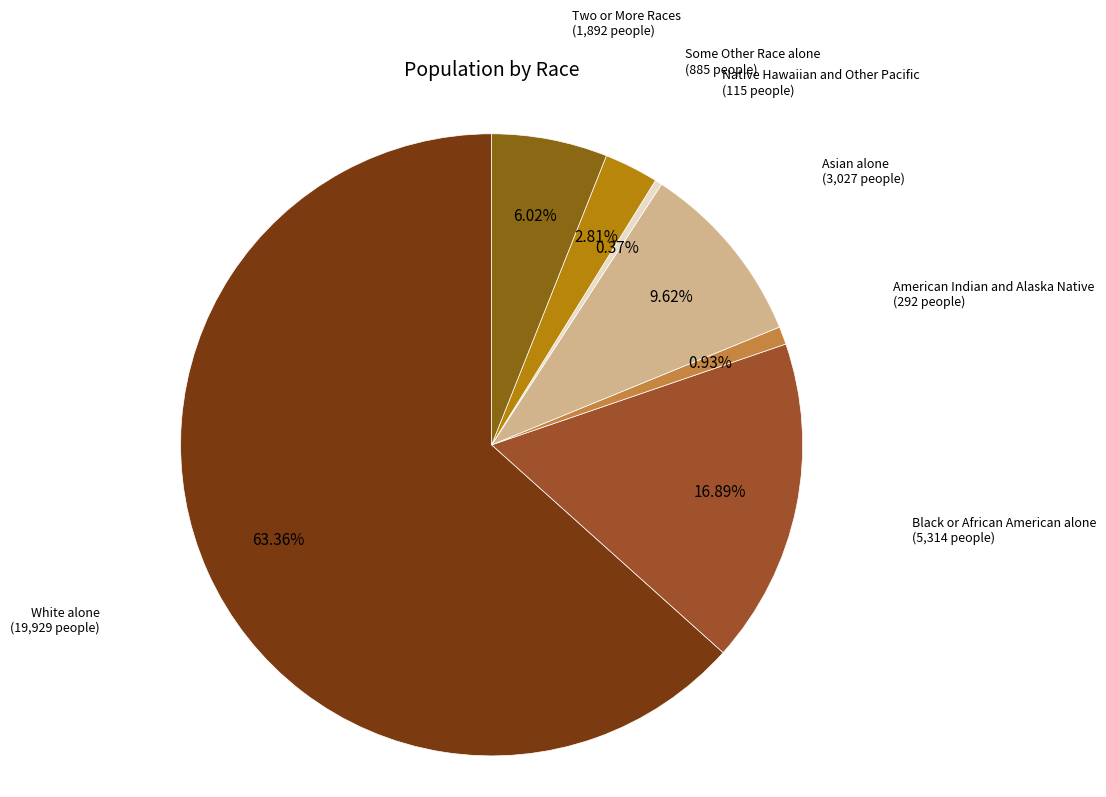

To the nearest percent, what is the difference between the largest and smallest slice percentages?

63%